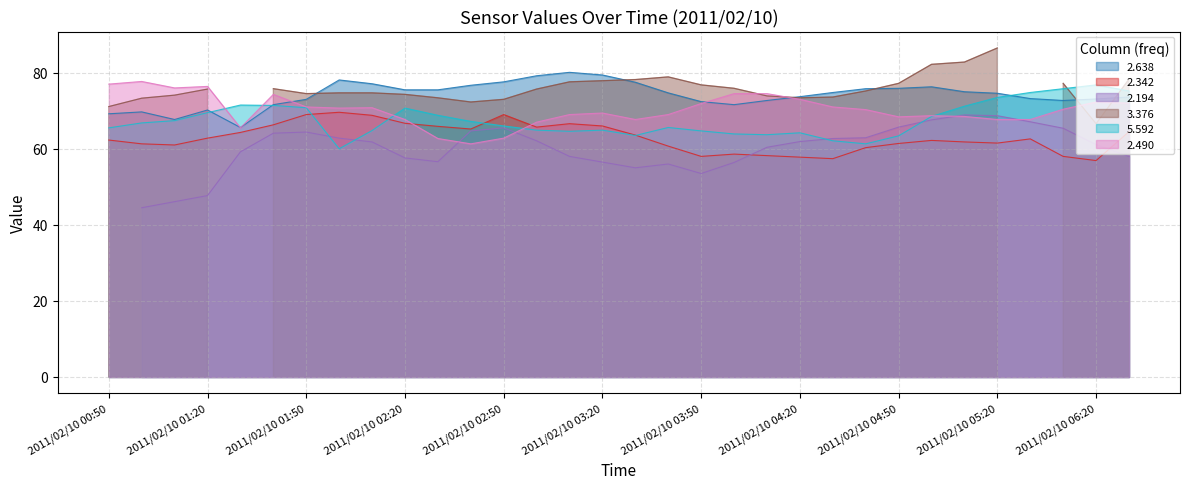

Does the chart have visible grid lines?

Yes